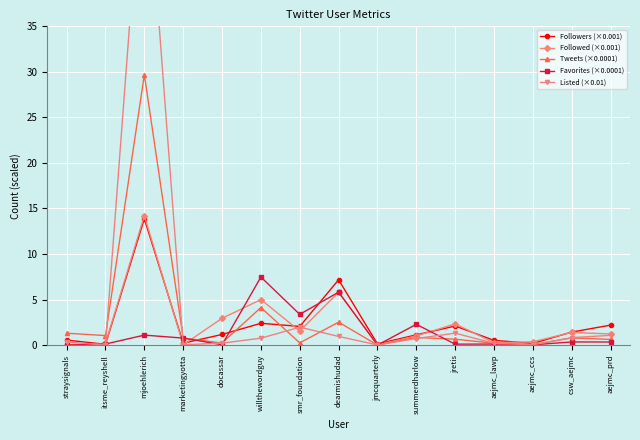

The value of Followed (×0.001) at aejmc_ccs is 0.6. True or false?

False